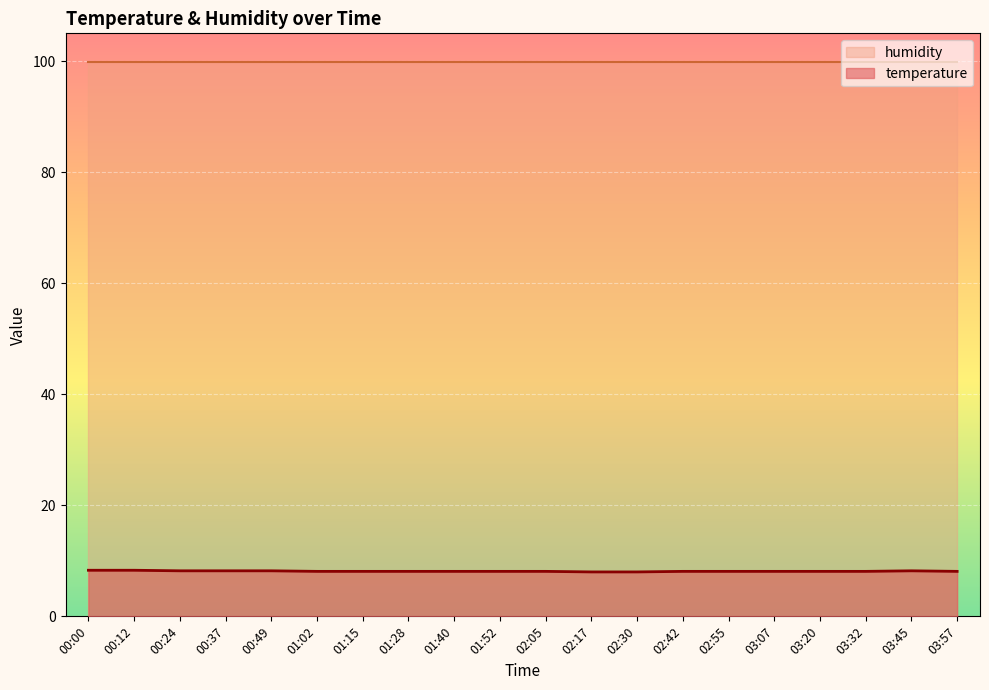

Is it true that the value at 01:28 is 5.4?

False